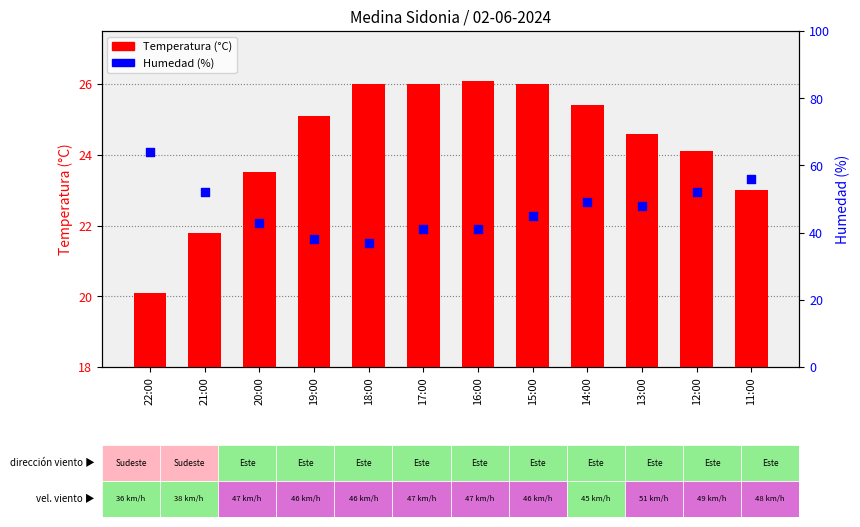

Which series has the largest total across all categories?

Humedad (%)